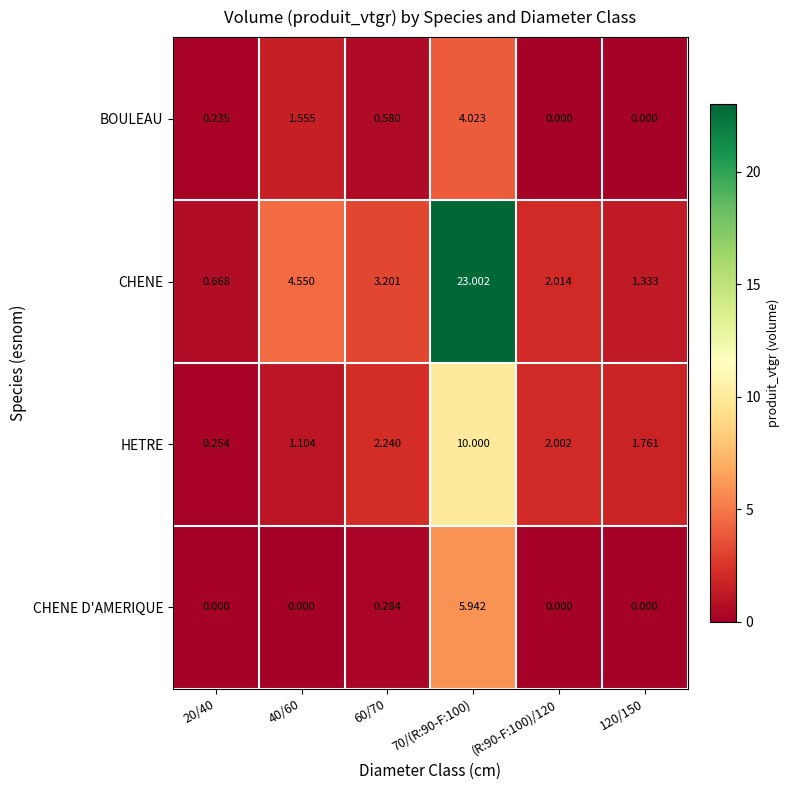

Which series has the largest total across all categories?

CHENE